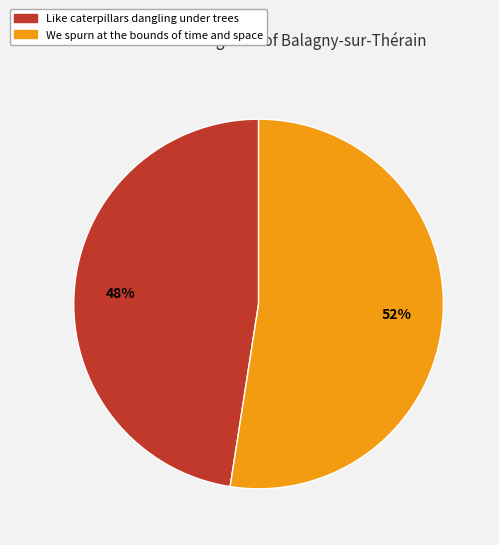

The Like caterpillars dangling under trees slice represents 48% of the pie. True or false?

True